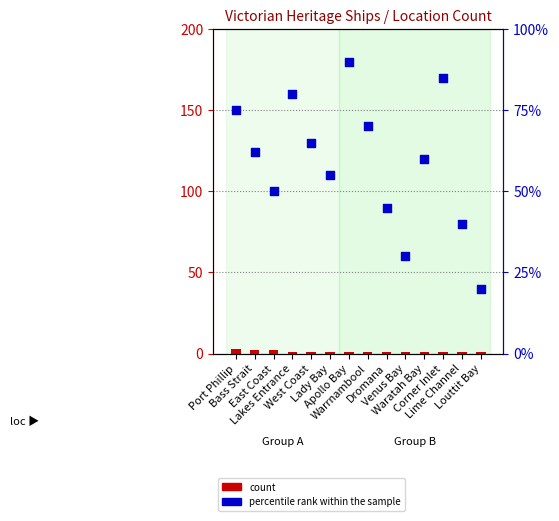

Which series has the largest Y range (max minus min)?

percentile rank within the sample